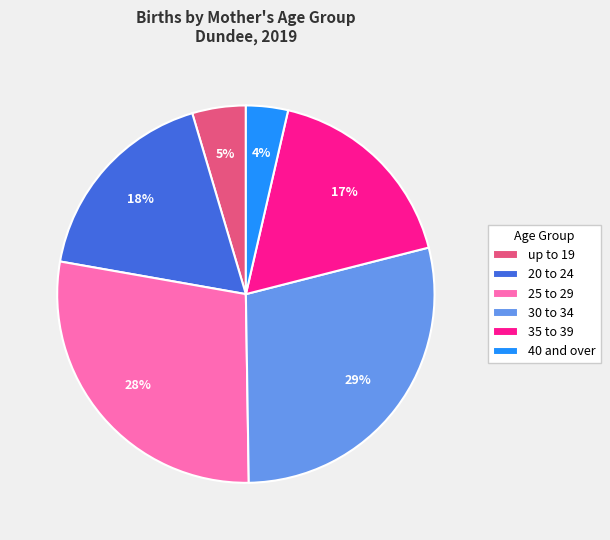

Do 35 to 39 and 40 and over together represent more than half of the pie?

No